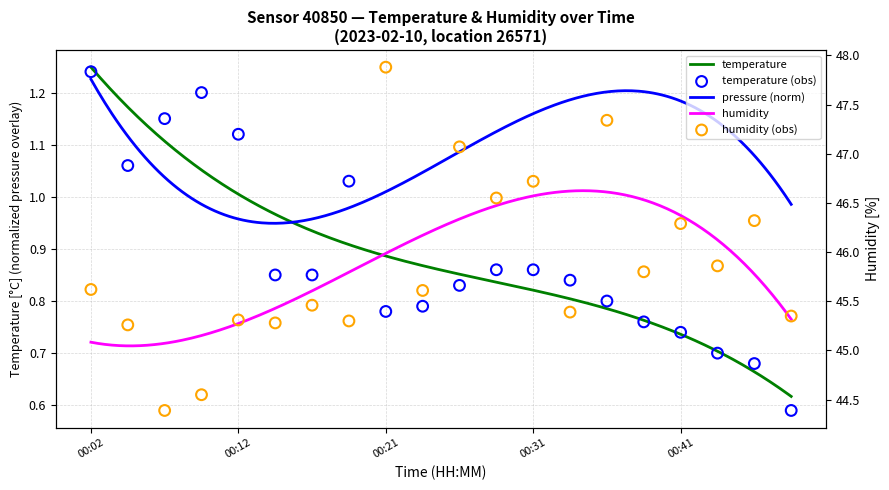

Which series reaches the minimum Y coordinate?

temperature